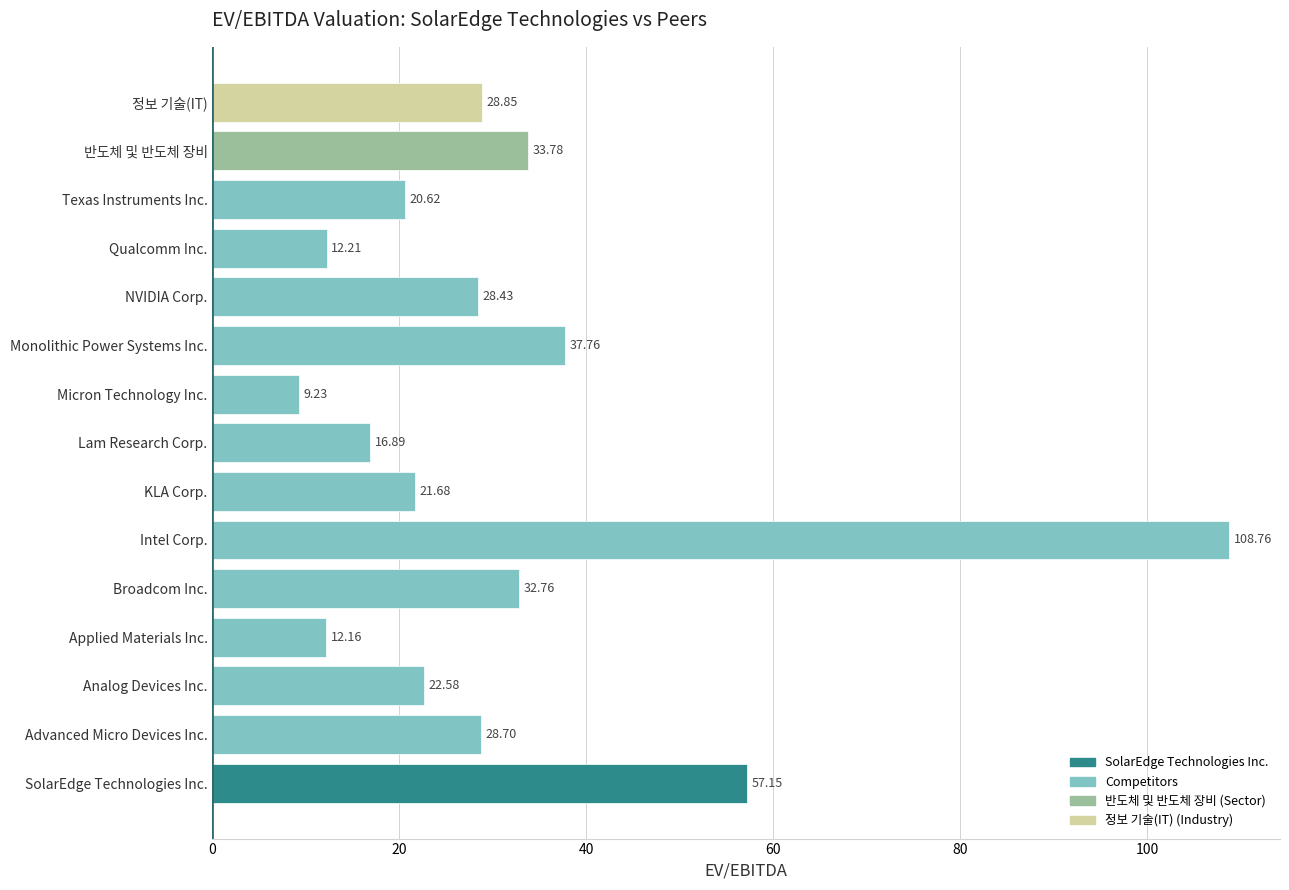

At which label is the value closest to 58?

SolarEdge Technologies Inc.